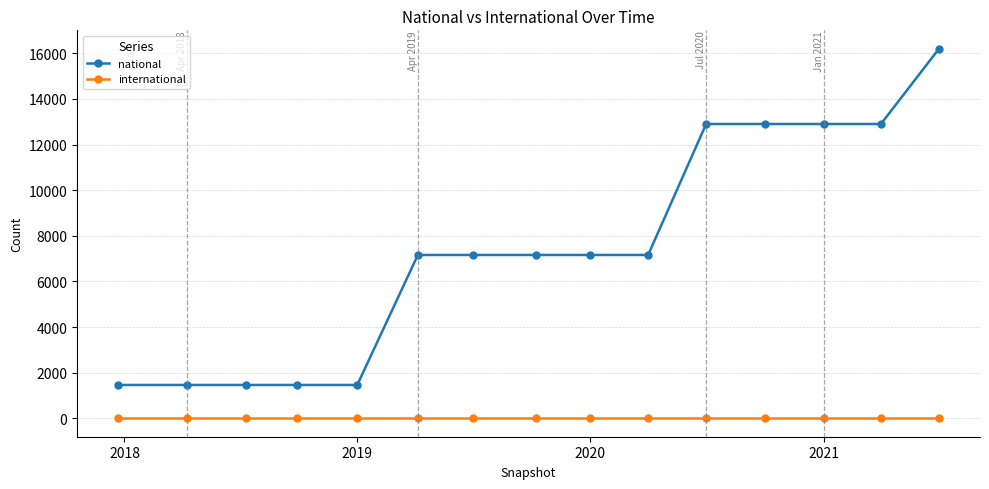

How many lines are shown in the chart?

2